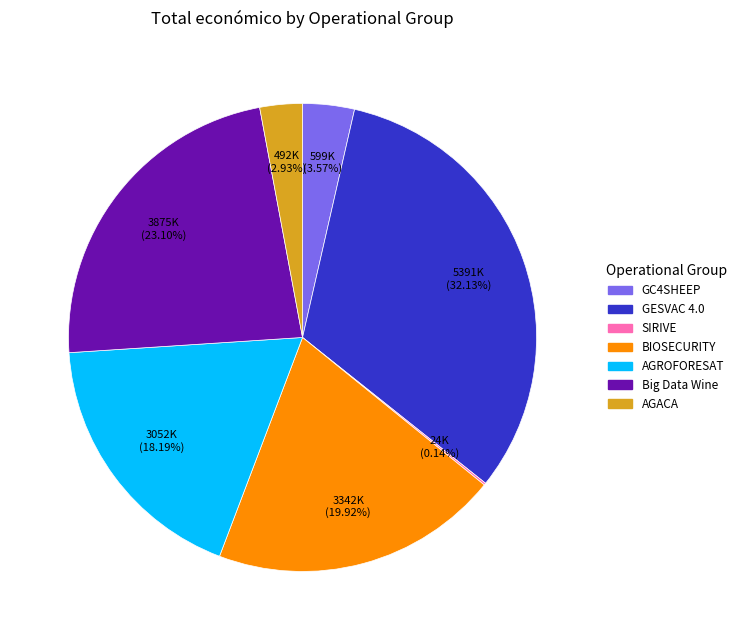

Combined, what portion of the pie is GESVAC 4.0 and Big Data Wine?

55.2%